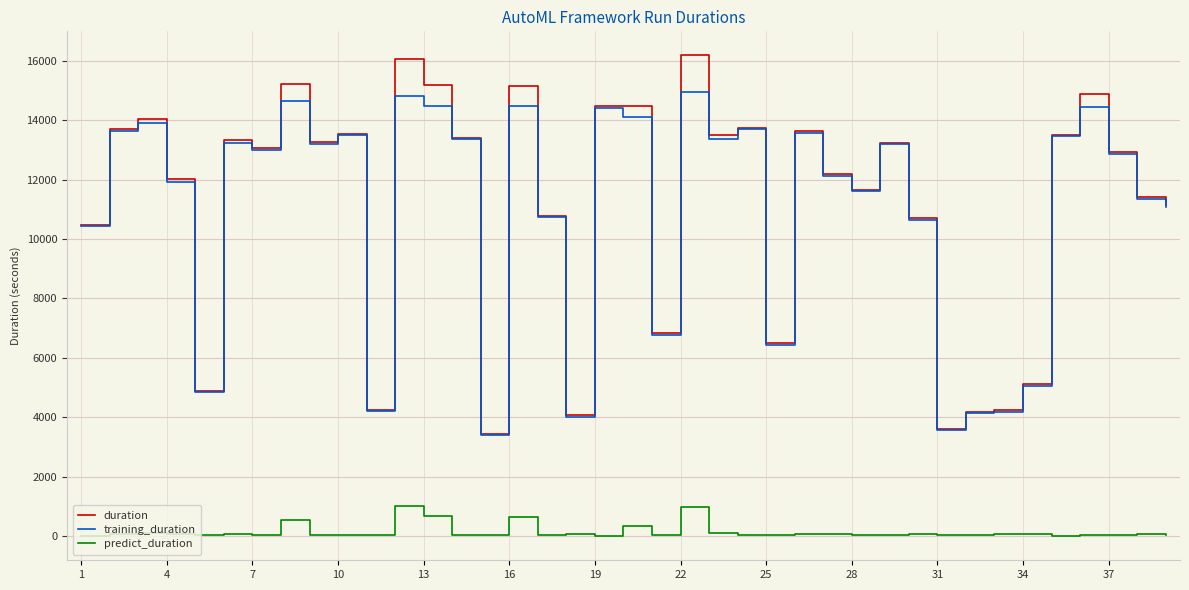

What is the sum of all training_duration values?

426785.8